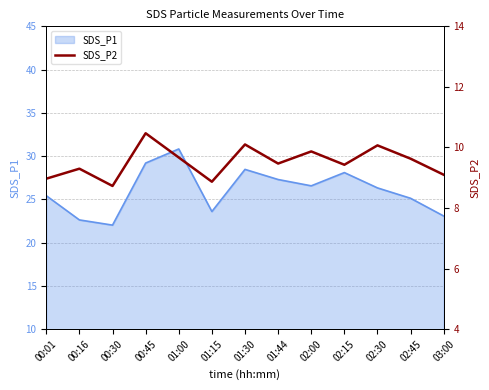

What is the ratio of the value at 01:15 to the value at 02:30?

0.9